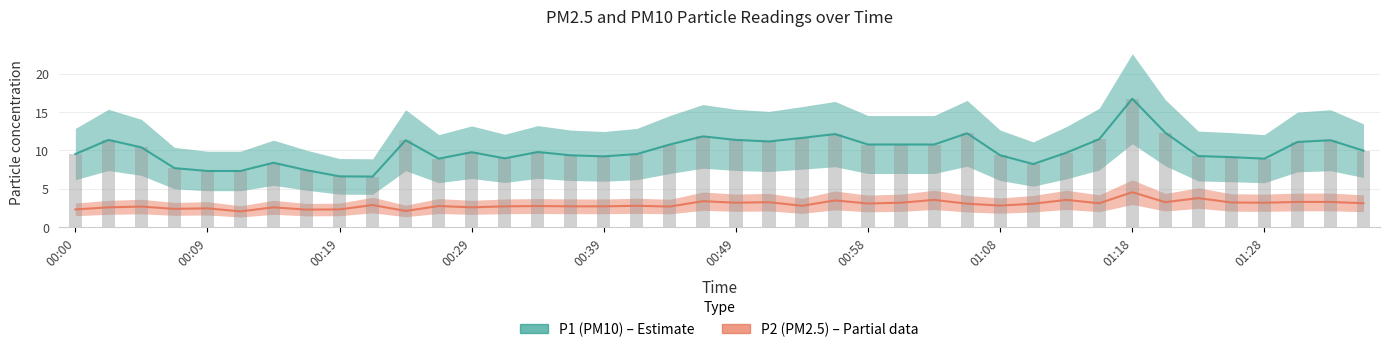

Read the P2 value at 00:44.

2.7